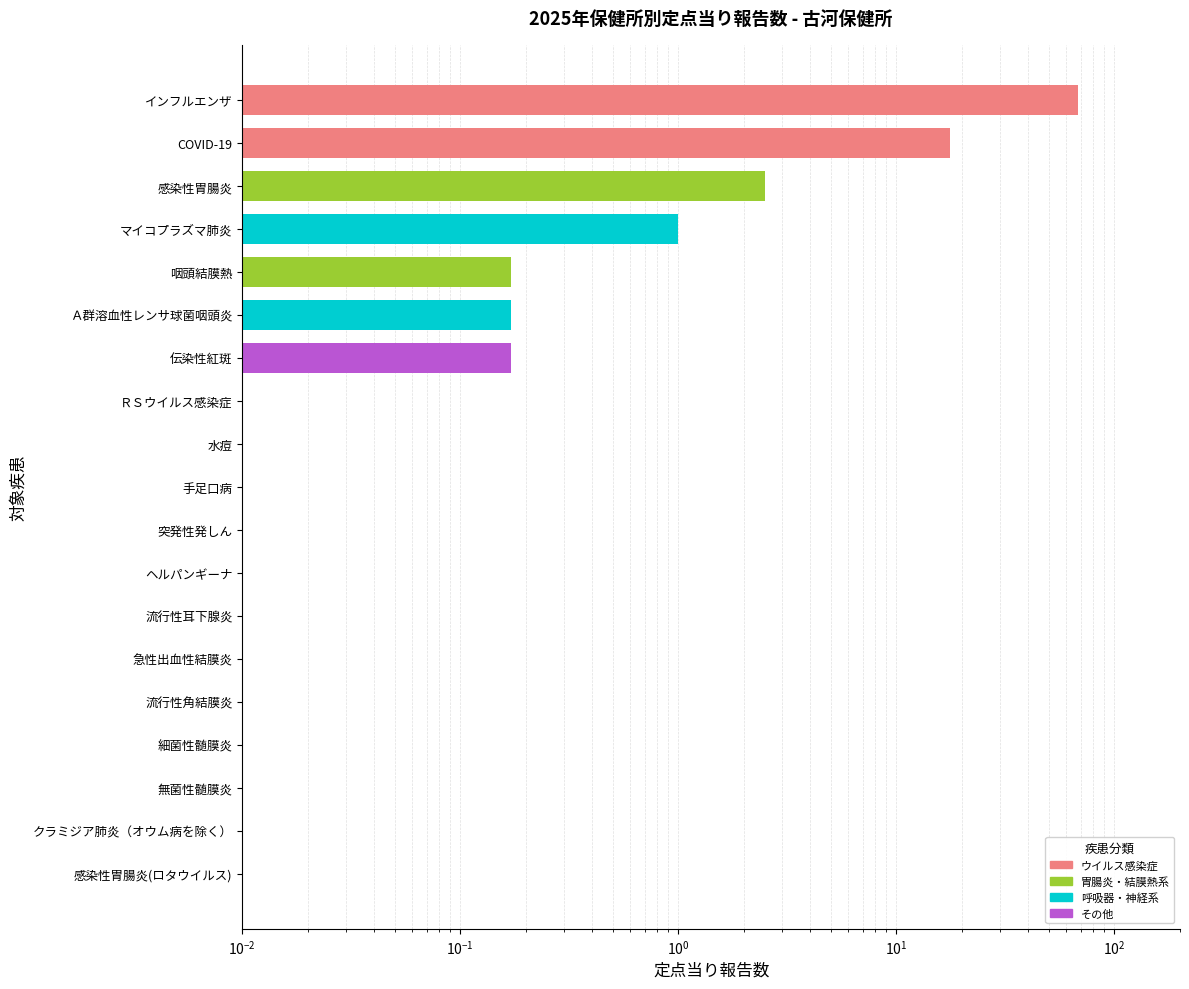

What is the label of the 6th bar from the left?

Ａ群溶血性レンサ球菌咽頭炎